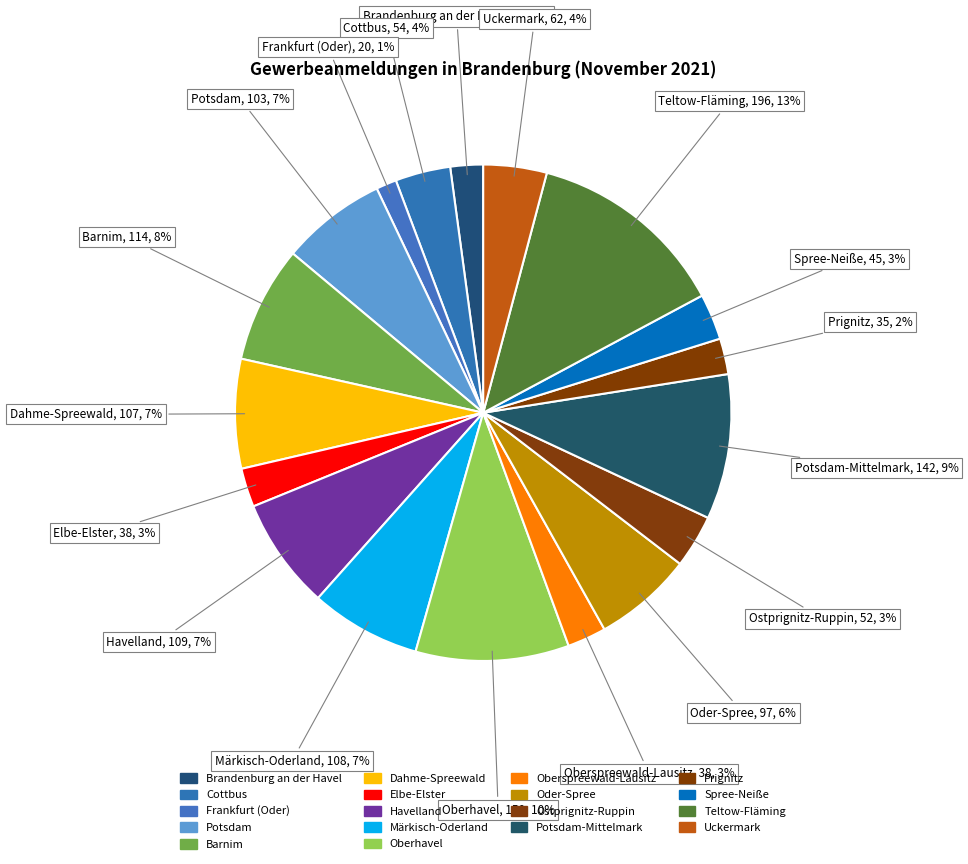

How many segments does this pie chart have?

18